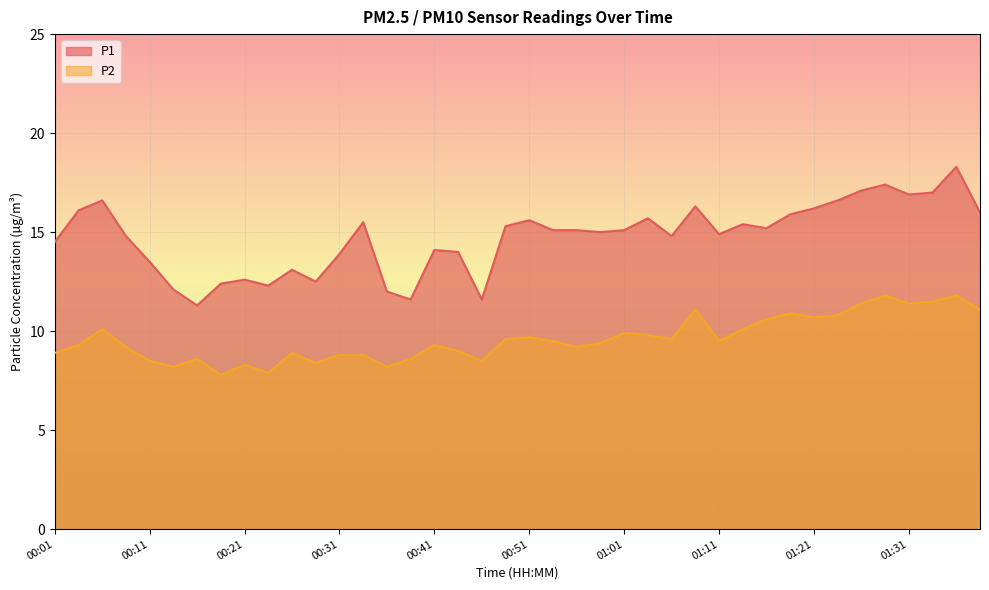

Rank the series at 01:21 from highest to lowest value.

P1, P2